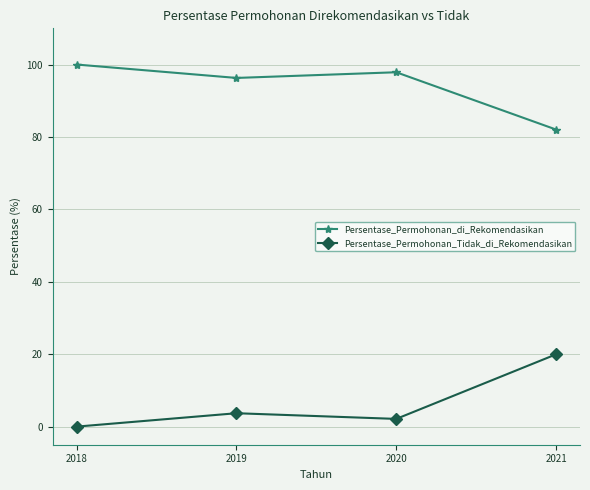

True or false: Persentase_Permohonan_Tidak_di_Rekomendasikan and Persentase_Permohonan_di_Rekomendasikan intersect in this chart.

False